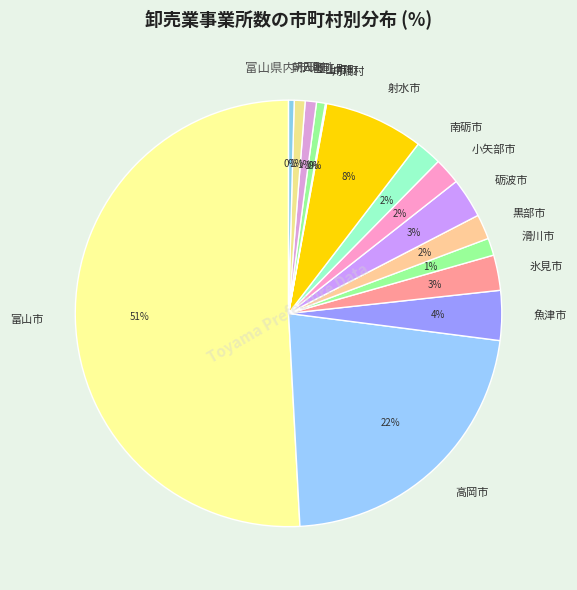

To the nearest percent, what is the difference between the 入善町 and 魚津市 slice percentages?

3%